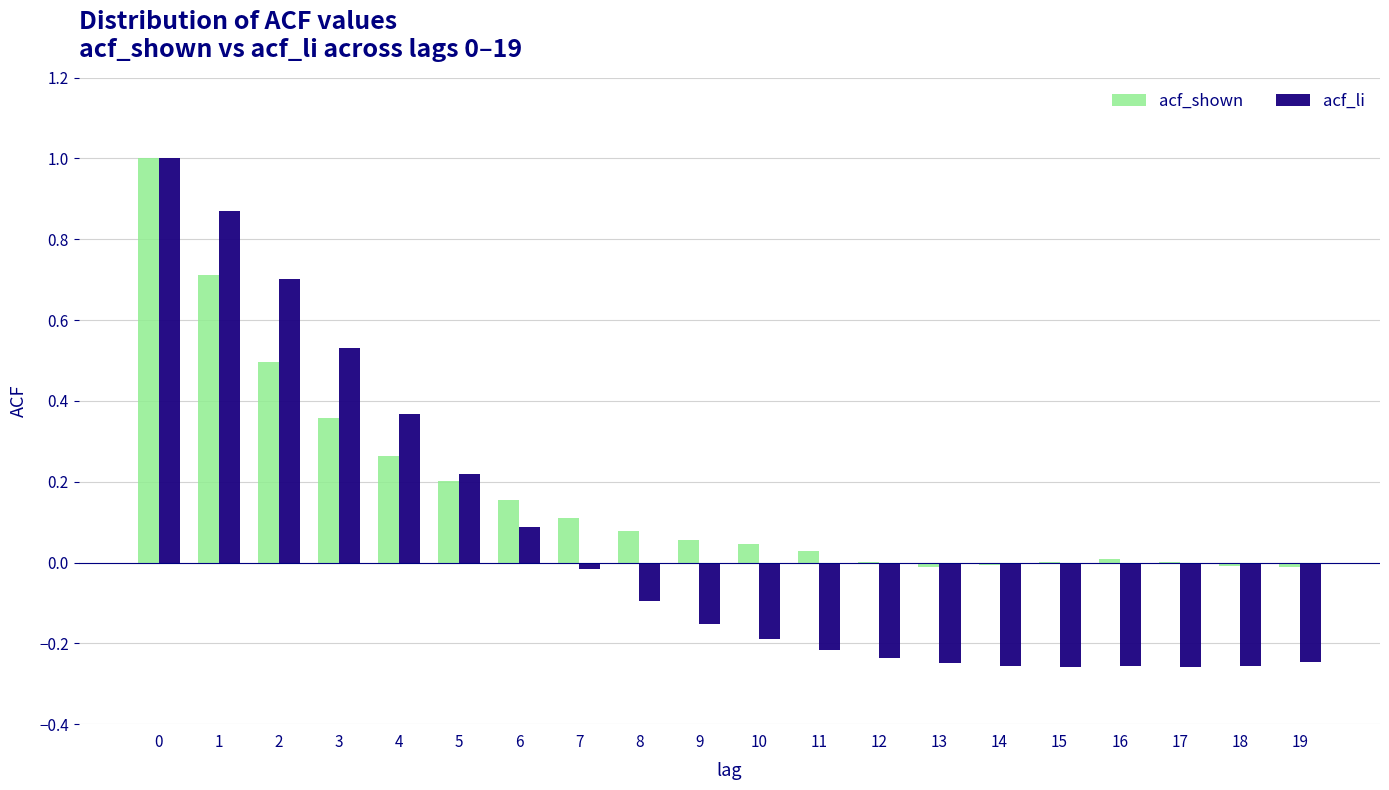

What is the highest value of the acf_shown series?

1.0